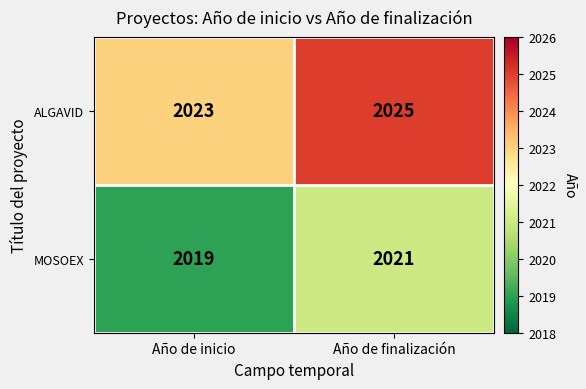

What is the average value of the MOSOEX series?

2020